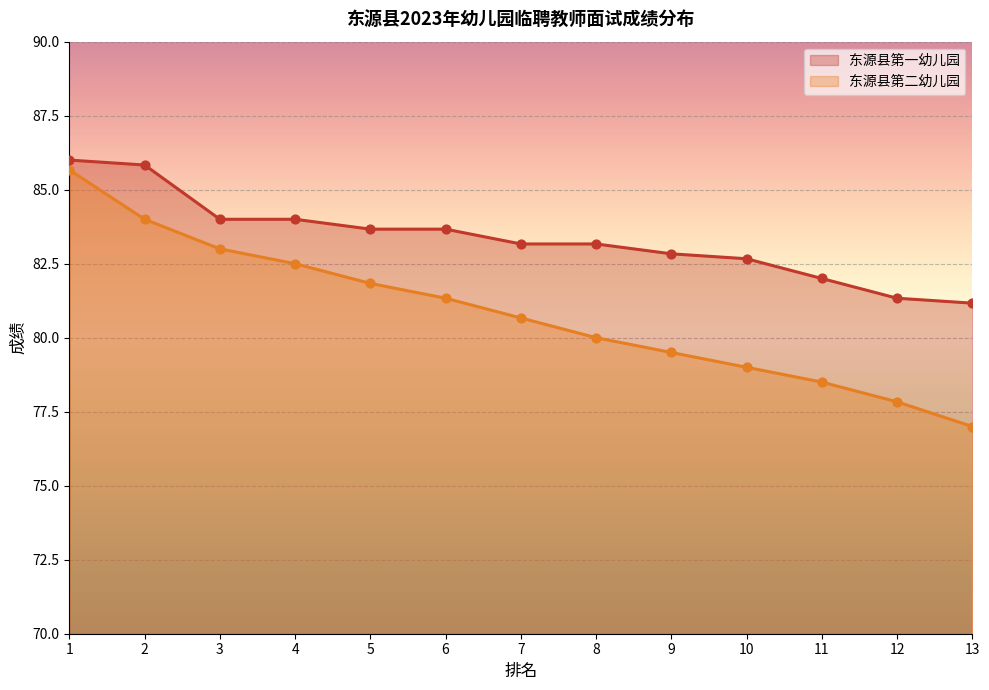

Which series has the largest total across all categories?

东源县第一幼儿园